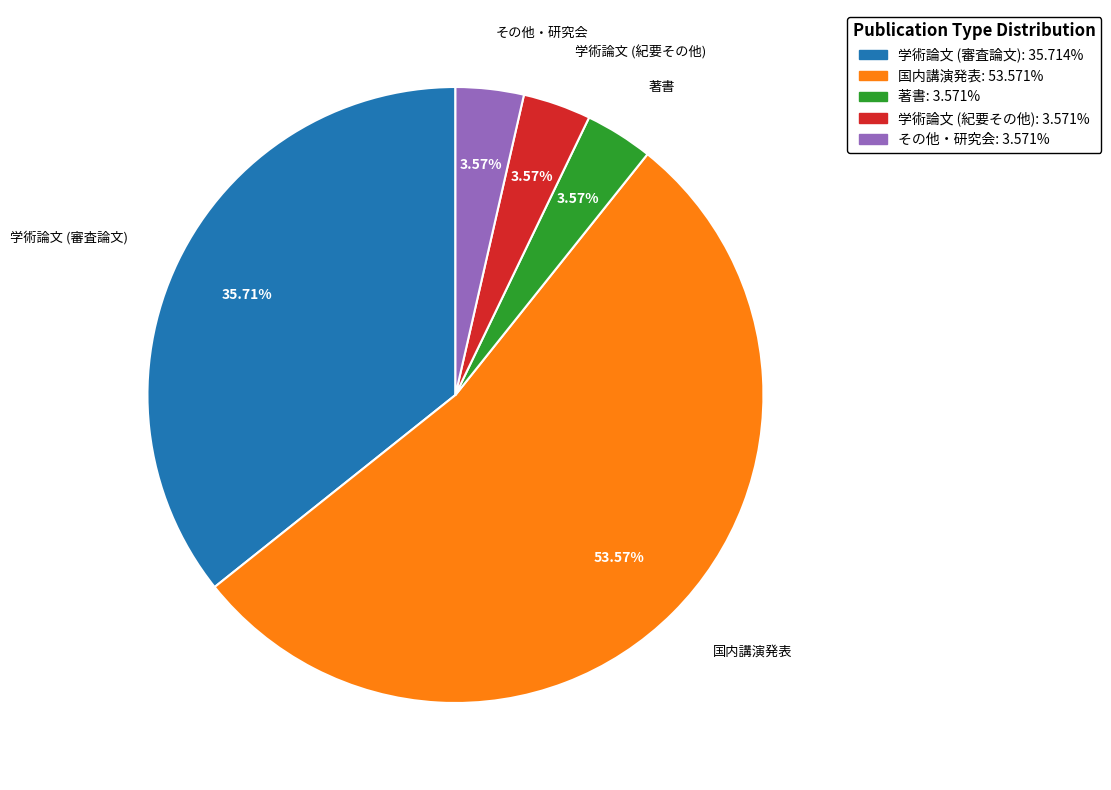

True or false: 学術論文 (審査論文) accounts for 42% of the total.

False